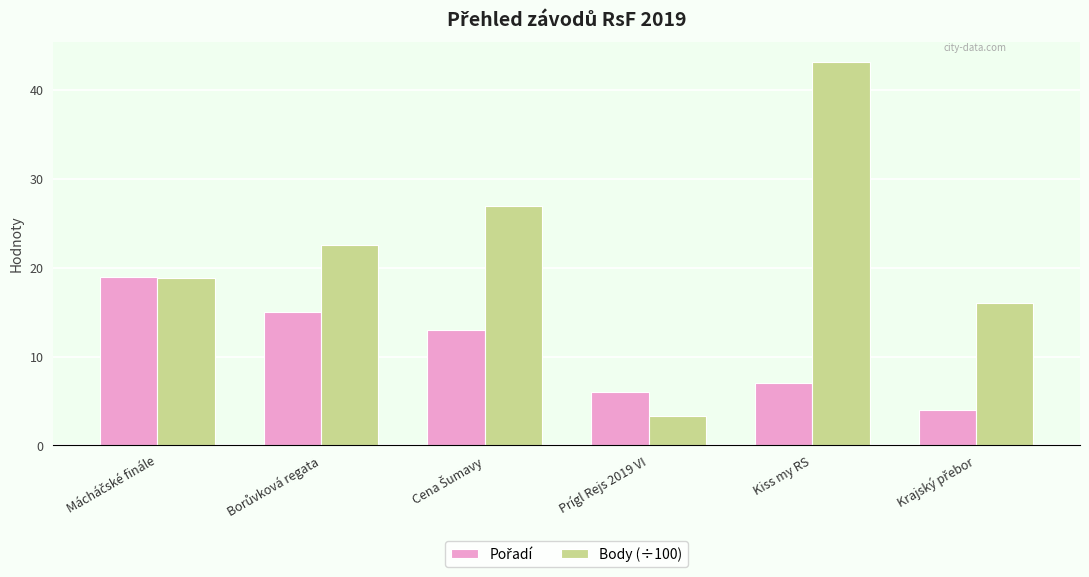

What value does the Body (÷100) series have at Prígl Rejs 2019 VI?

3.4